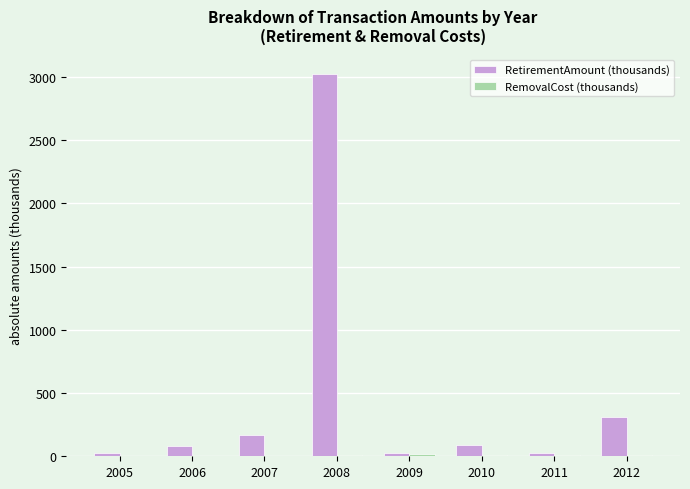

Are the bars grouped side by side (vs. stacked)?

Yes